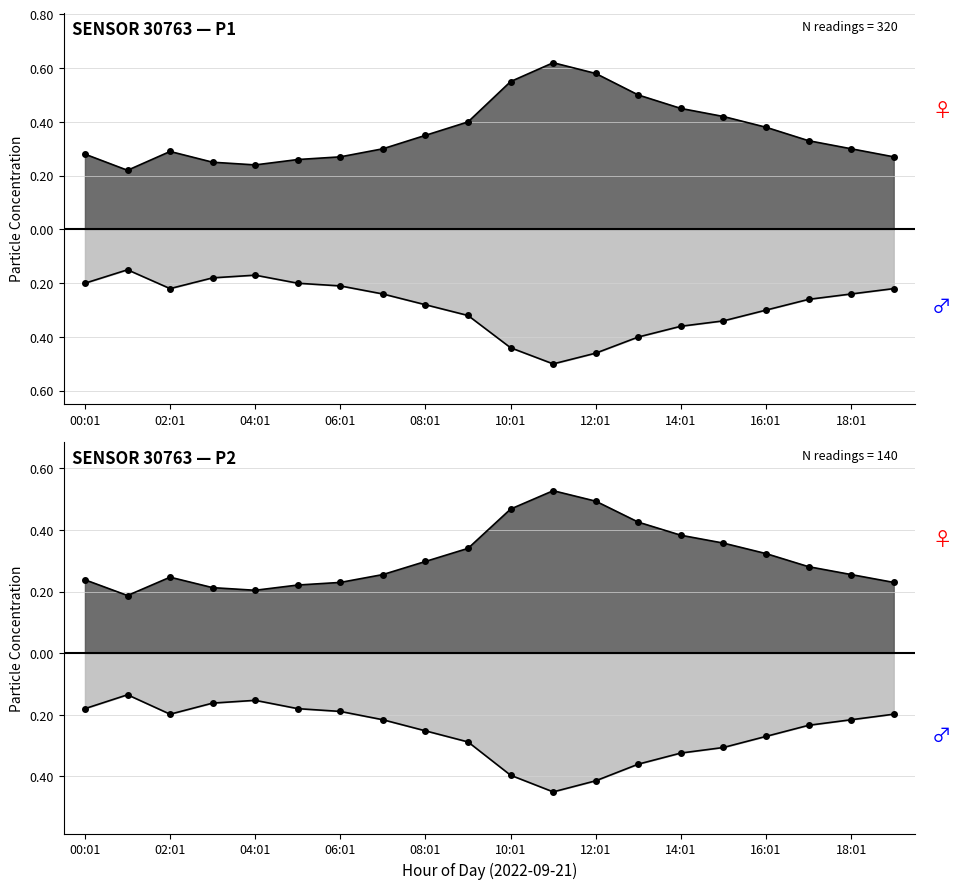

How many interior local peaks does the P1 series have?

2